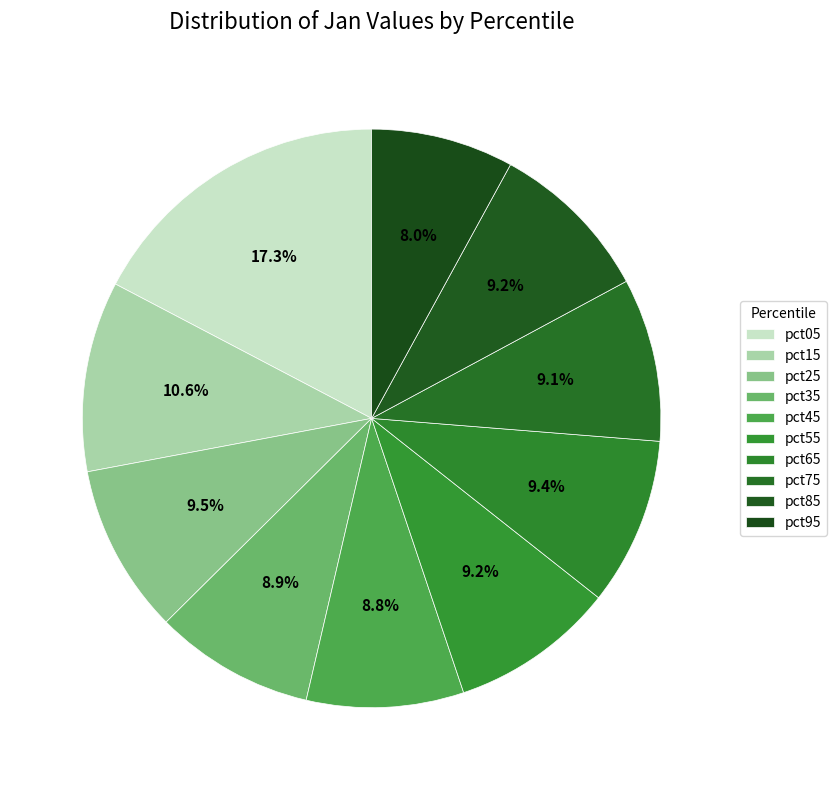

To the nearest percent, what is the average slice percentage?

10%